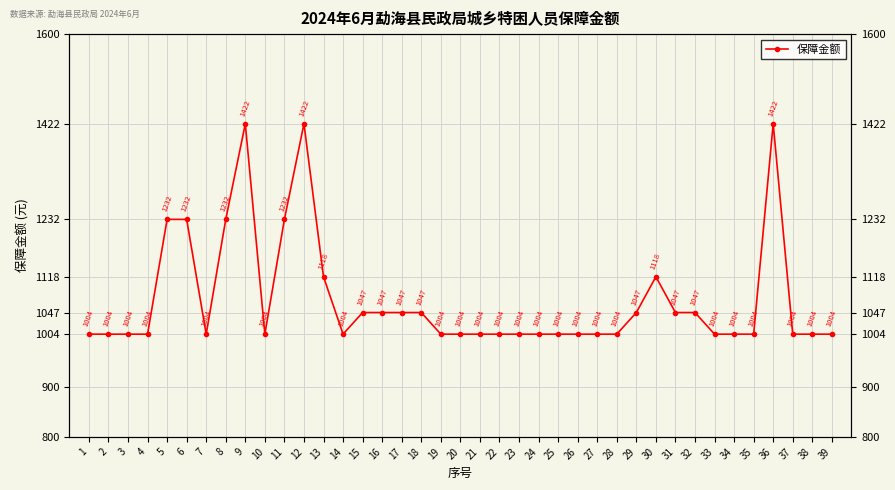

Does the chart display data point markers on the line(s)?

Yes